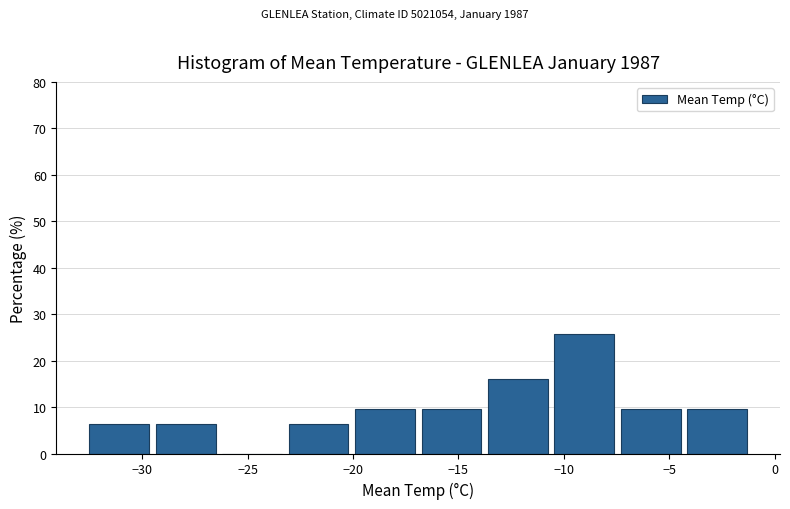

Reading left to right, transcribe this chart: for each bar, give the range it covers on the x-axis and its height. Neither the bar edges nor the heights are printed on the chart, so give them approximately, as read against the axes.

-32.50 to -29.35: 6
-29.35 to -26.20: 6
-26.20 to -23.05: 0
-23.05 to -19.90: 6
-19.90 to -16.75: 10
-16.75 to -13.60: 10
-13.60 to -10.45: 16
-10.45 to -7.30: 26
-7.30 to -4.15: 10
-4.15 to -1.00: 10